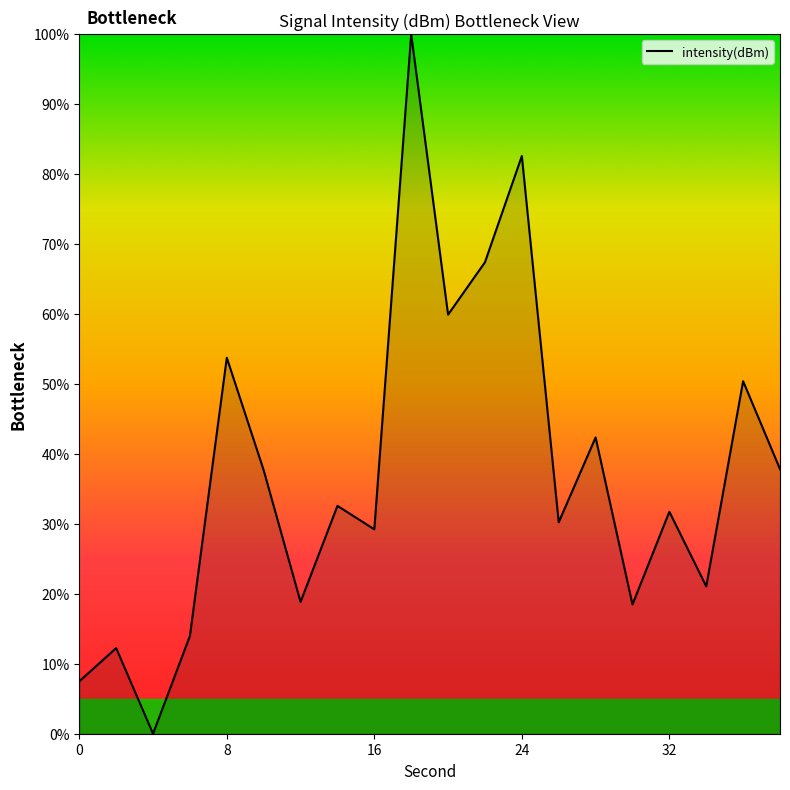

What is the sum of all values?

747.7